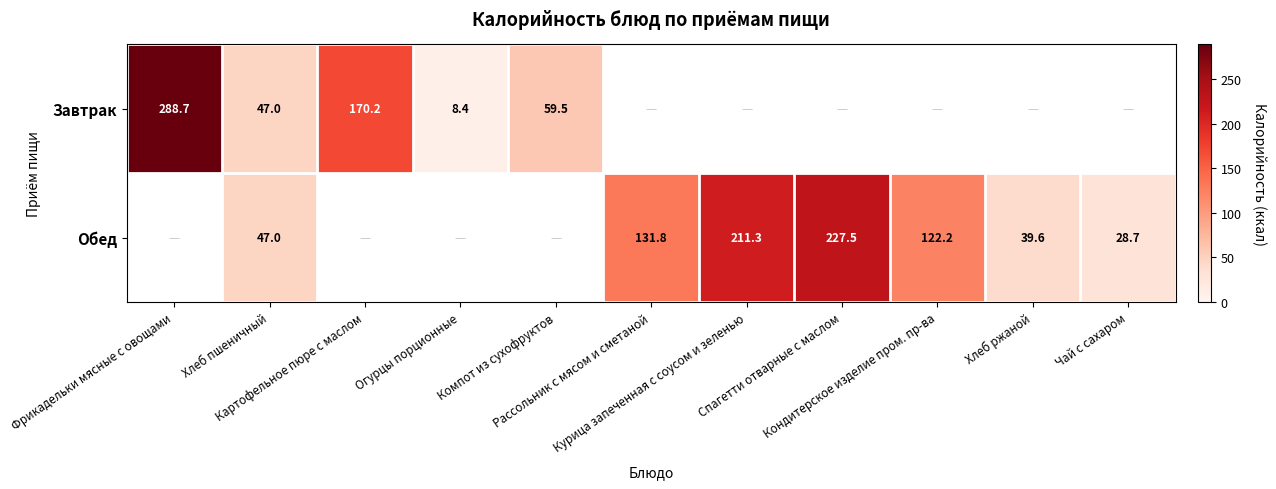

The value of Обед at Хлеб пшеничный is 31.3. True or false?

False